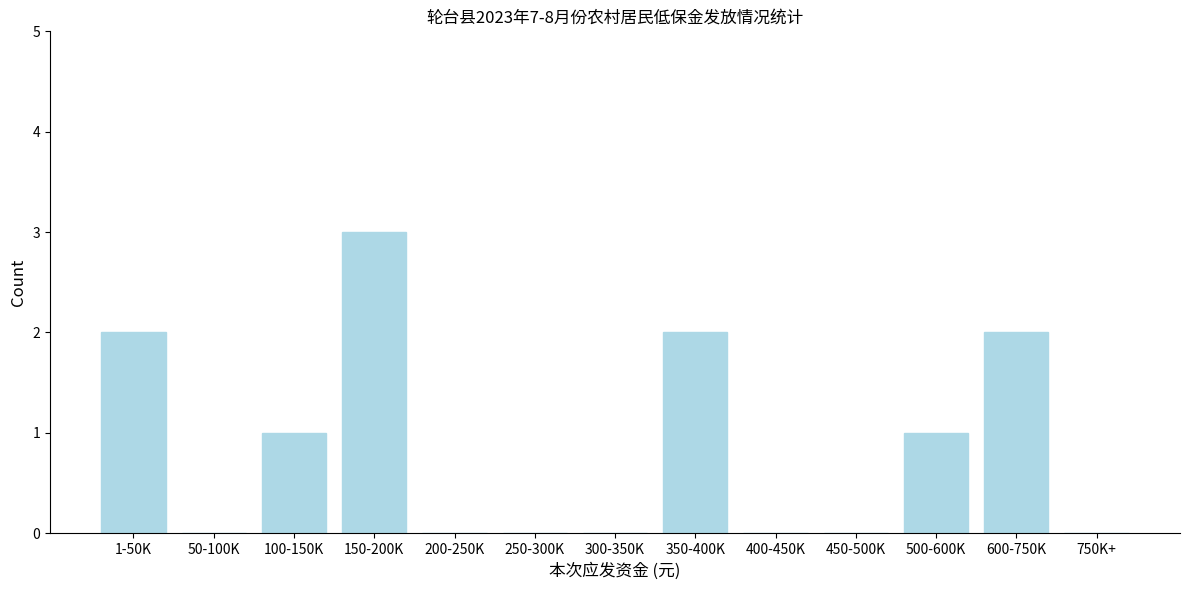

Reading left to right, extract all data points from this chart.

1-50K=2	50-100K=0	100-150K=1	150-200K=3	200-250K=0	250-300K=0	300-350K=0	350-400K=2	400-450K=0	450-500K=0	500-600K=1	600-750K=2	750K+=0